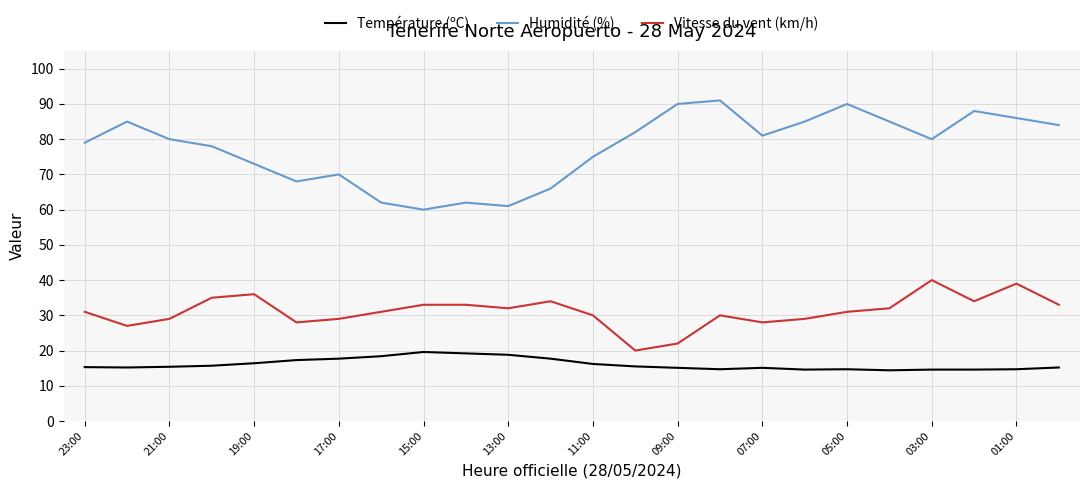

What is the difference between the maximum and minimum values in the Humidité (%) series?

31.0